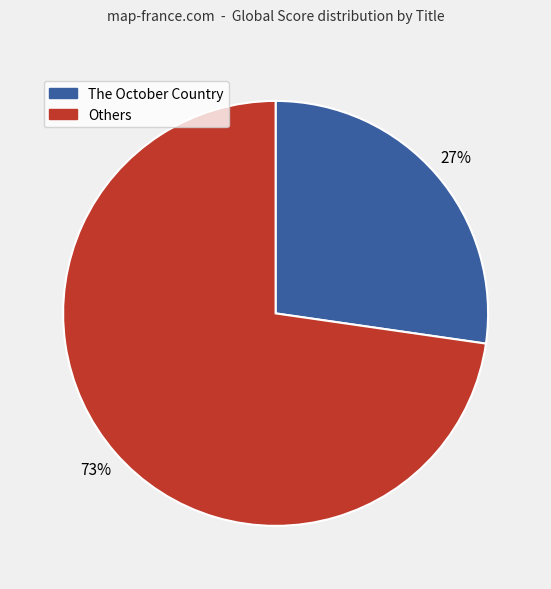

How many slices are in this pie chart?

2